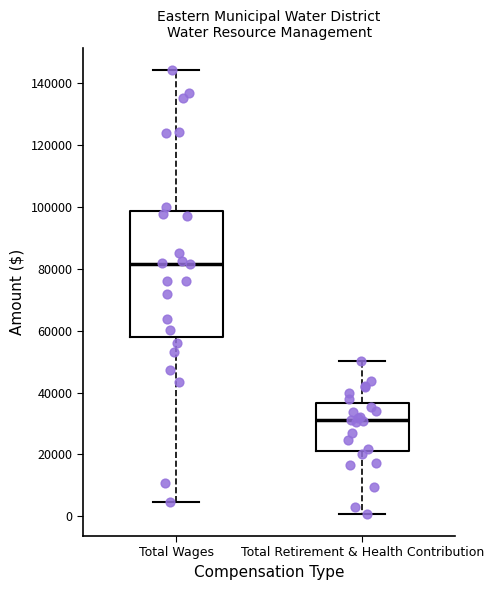

Where is the upper edge of the box for Total Wages on the y-axis? The values are not printed on the chart, so give them approximately, as read against the axis.

98000